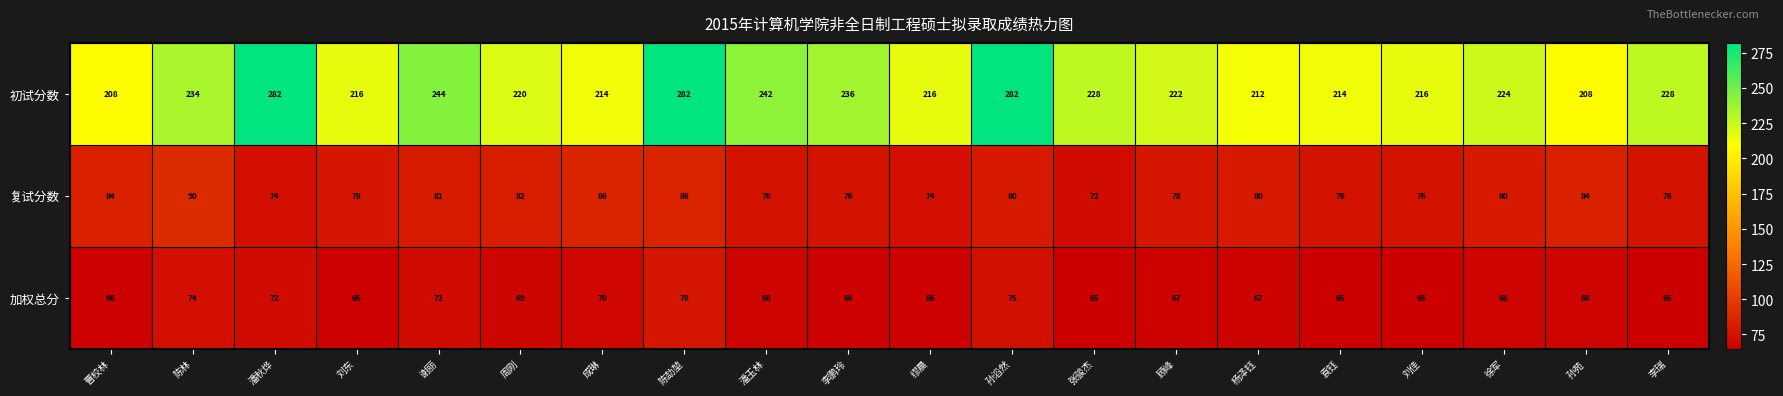

What is the spread (max minus min) of values at 孙滔然?

207